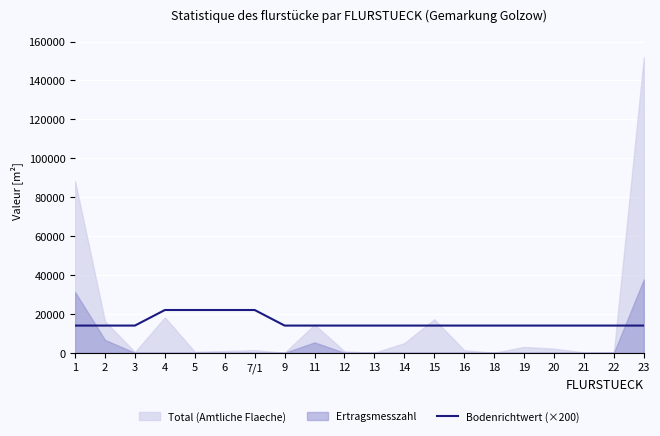

What is the sum of all values?

312000